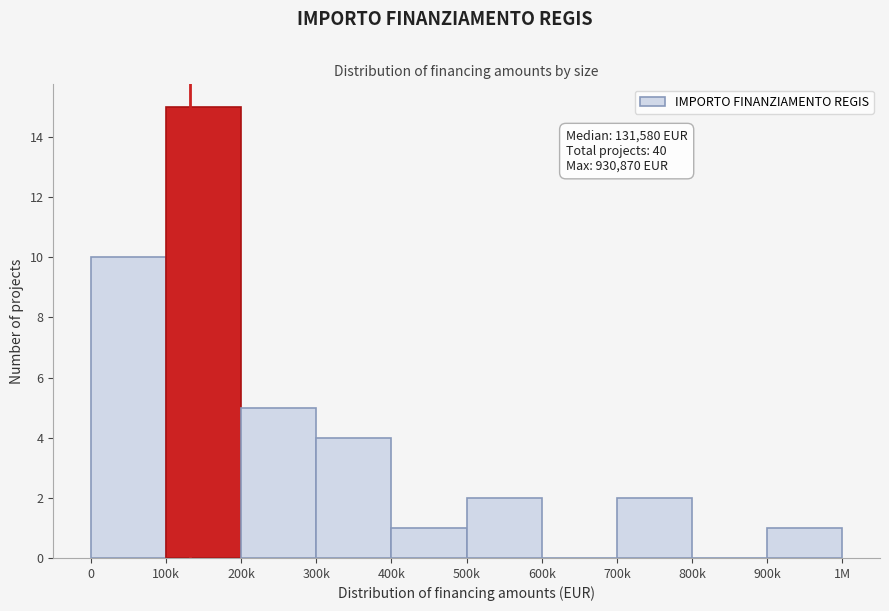

Reading left to right, transcribe all the data shown in this chart.

0=10	100k=15	200k=5	300k=4	400k=1	500k=2	600k=0	700k=2	800k=0	900k=1